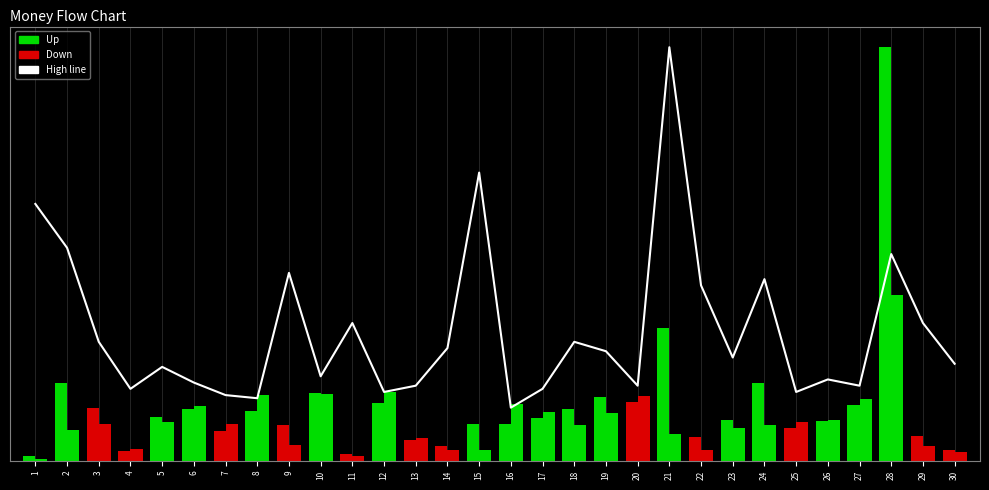

What is the sum of the Price (norm) values at 9 and 20?

48.5